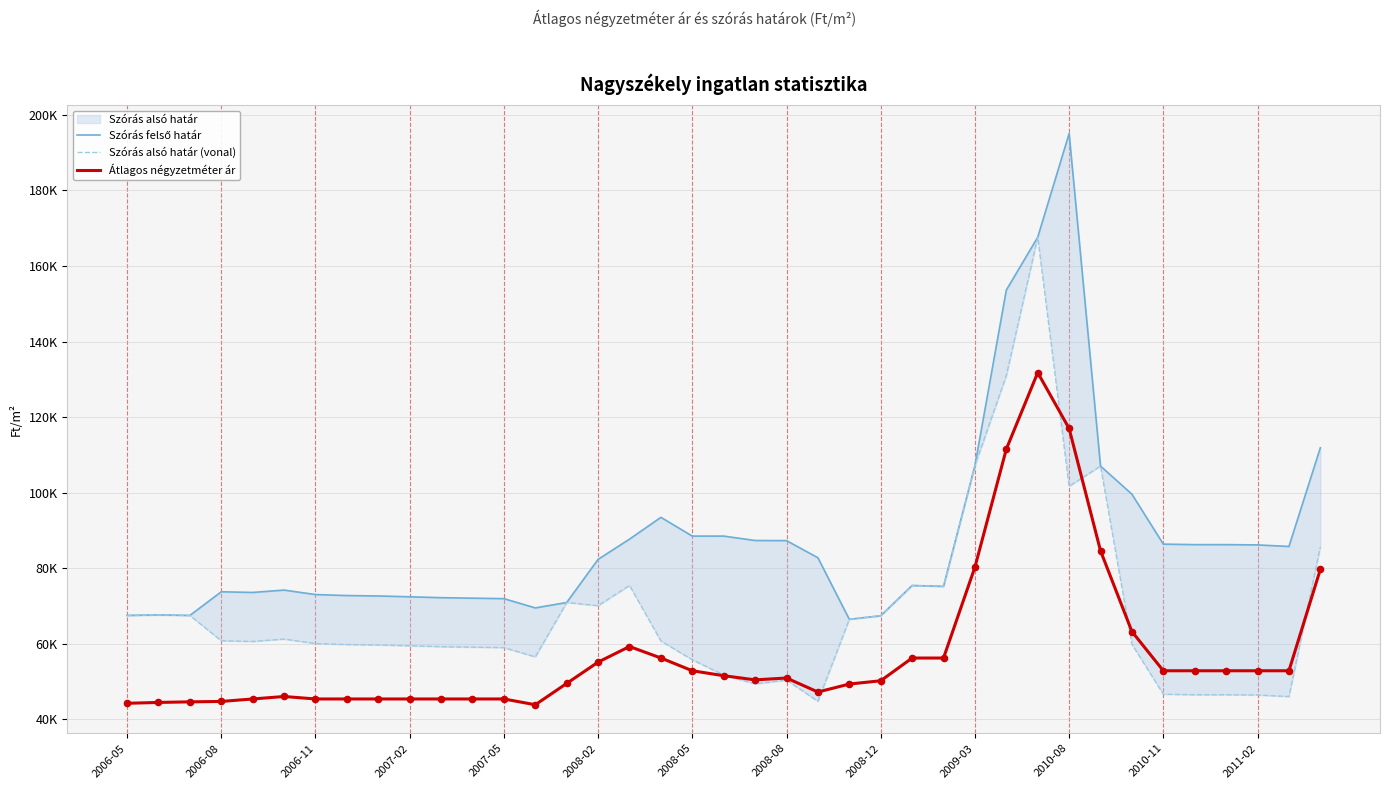

Which series reaches the minimum Y coordinate?

Átlagos négyzetméter ár